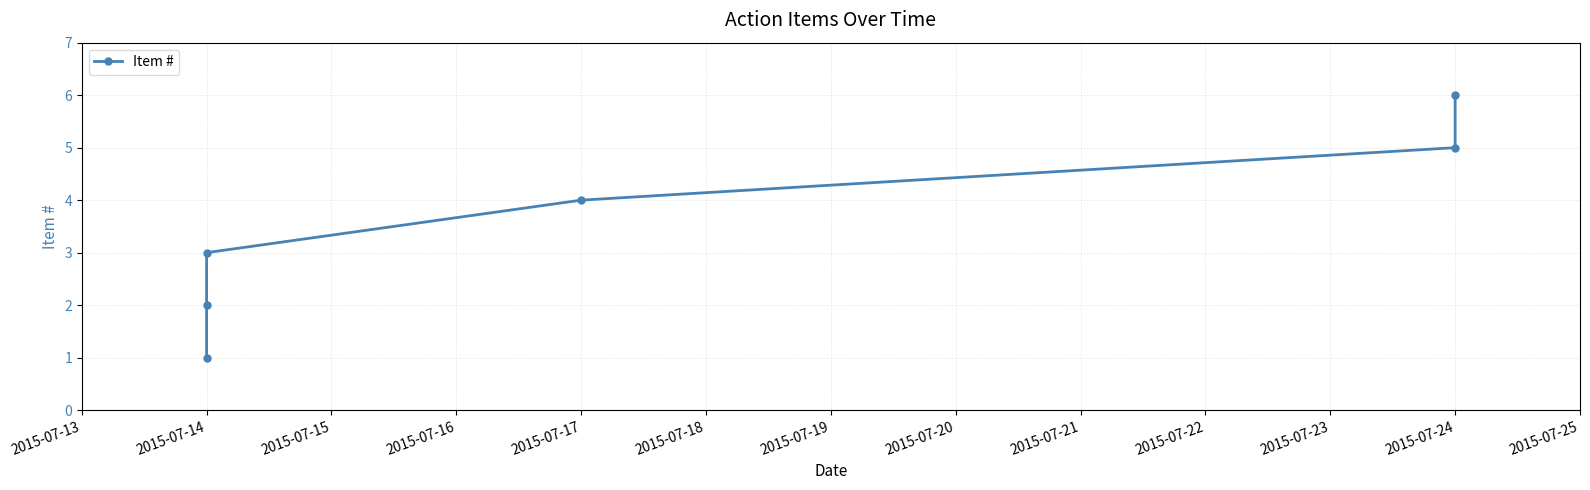

What is the difference between the maximum and minimum values?

5